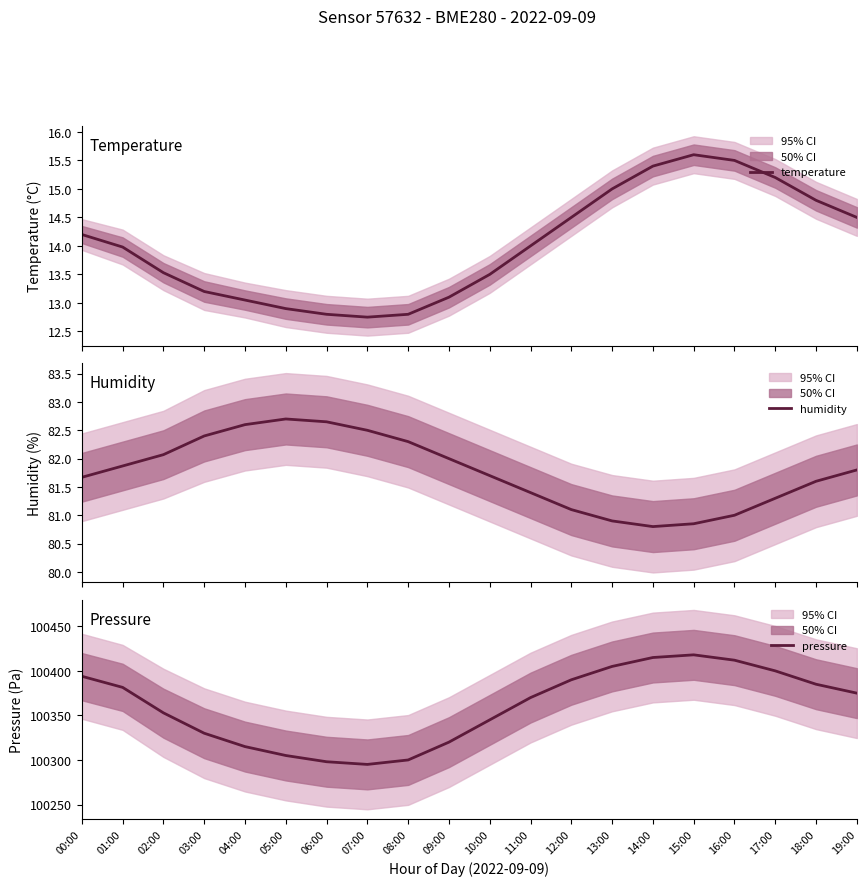

At which category does the chart reach its minimum across all series?

07:00